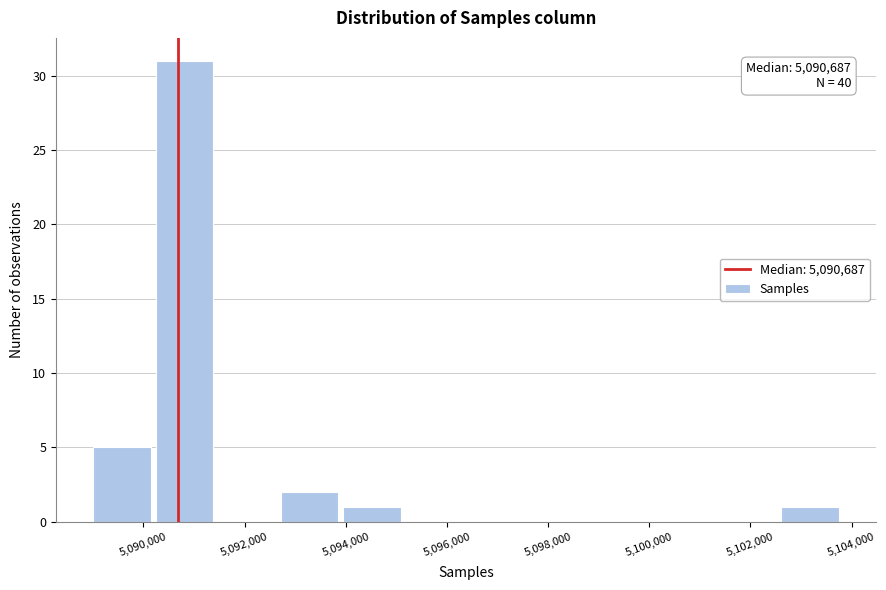

Over which range of the x-axis is the bar tallest?

5090200 to 5091400